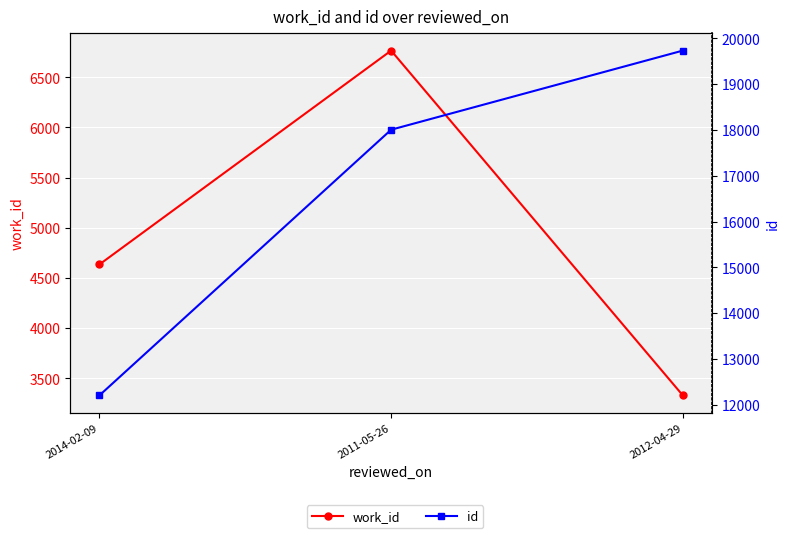

At which category does the chart reach its minimum across all series?

2012-04-29